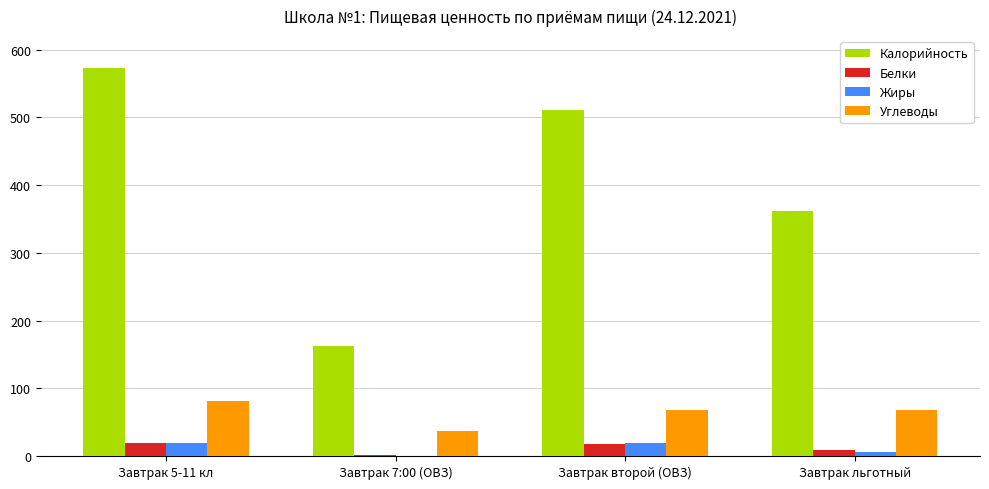

The Калорийность series shows 361.9 at Завтрак льготный. True or false?

True